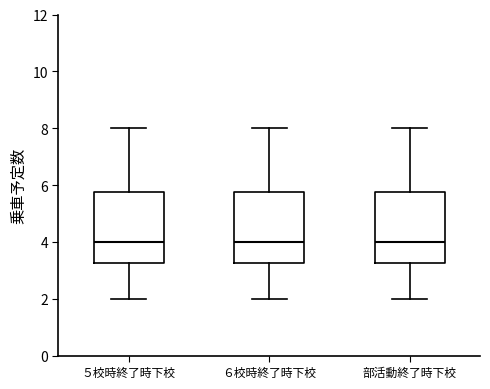

Reading left to right, transcribe this box plot: for each box, give where its median line is, the range the box spans, and where its two whiskers end, as read against the y-axis. The values are not printed on the chart, so give them approximately, as read against the axis.

５校時終了時下校: median 4.0, box 3.2 to 5.8, whiskers 2.0 to 8.0
６校時終了時下校: median 4.0, box 3.2 to 5.8, whiskers 2.0 to 8.0
部活動終了時下校: median 4.0, box 3.2 to 5.8, whiskers 2.0 to 8.0